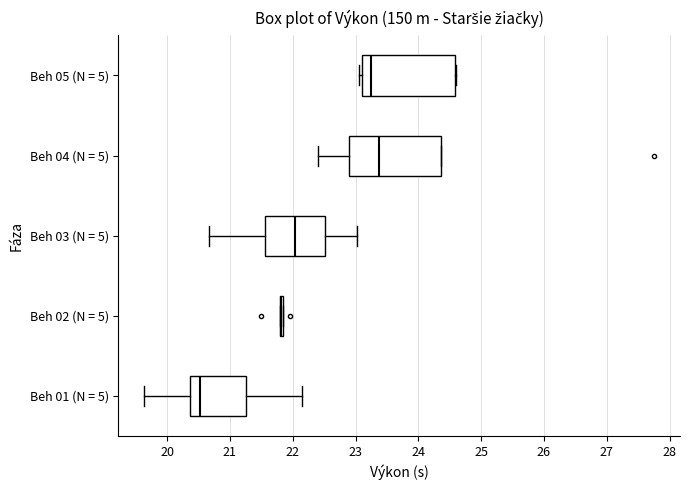

Reading bottom to top, transcribe this box plot: for each box, give where its median line is, the range the box spans, and where its two whiskers end, as read against the x-axis. The values are not printed on the chart, so give them approximately, as read against the axis.

Beh 01 (N = 5): median 20.5, box 20.4 to 21.3, whiskers 19.6 to 22.2
Beh 02 (N = 5): box collapsed to a line at 21.8, whiskers 21.8 to 21.9
Beh 03 (N = 5): median 22.0, box 21.6 to 22.5, whiskers 20.7 to 23.0
Beh 04 (N = 5): median 23.4, box 22.9 to 24.4, whiskers 22.4 to 24.4
Beh 05 (N = 5): median 23.2, box 23.1 to 24.6, whiskers 23.1 (just left of the box's left edge) to 24.6